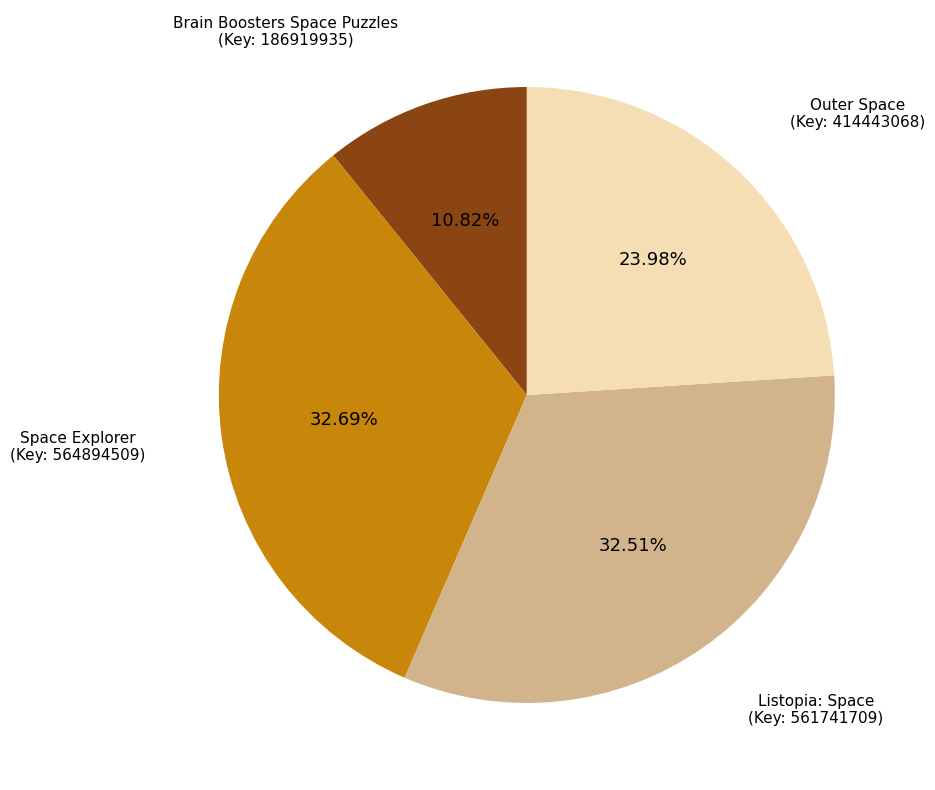

What is the ratio of the value at Brain Boosters Space Puzzles (Key: 186919935) to the value at Outer Space (Key: 414443068)?

0.5